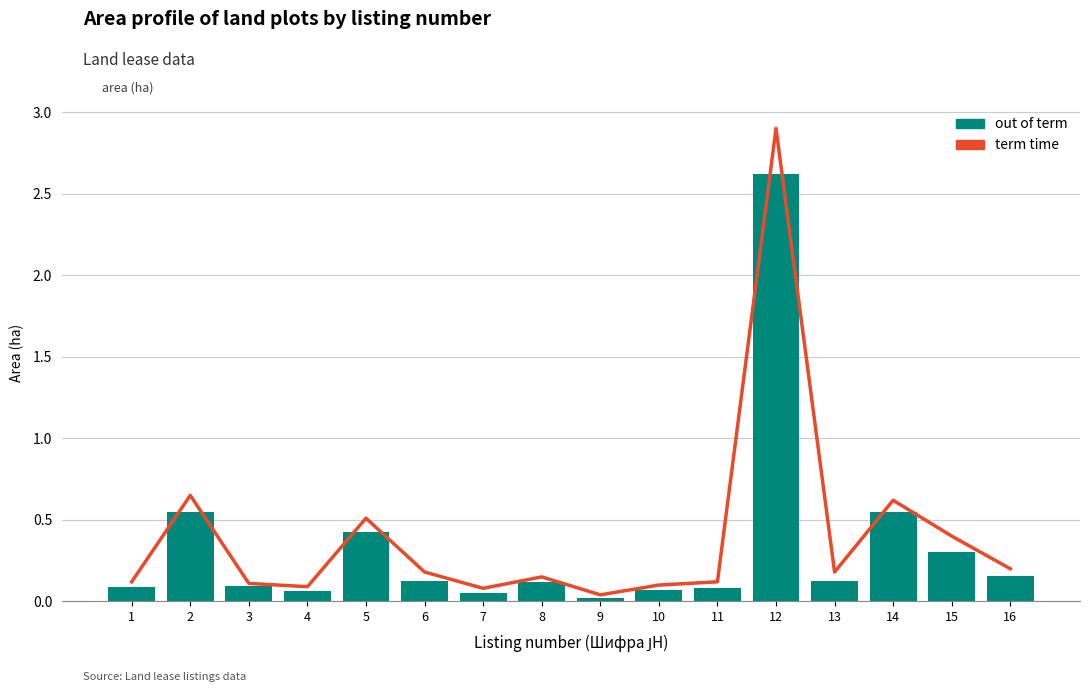

Rank the series at 7 from lowest to highest value.

out of term, term time